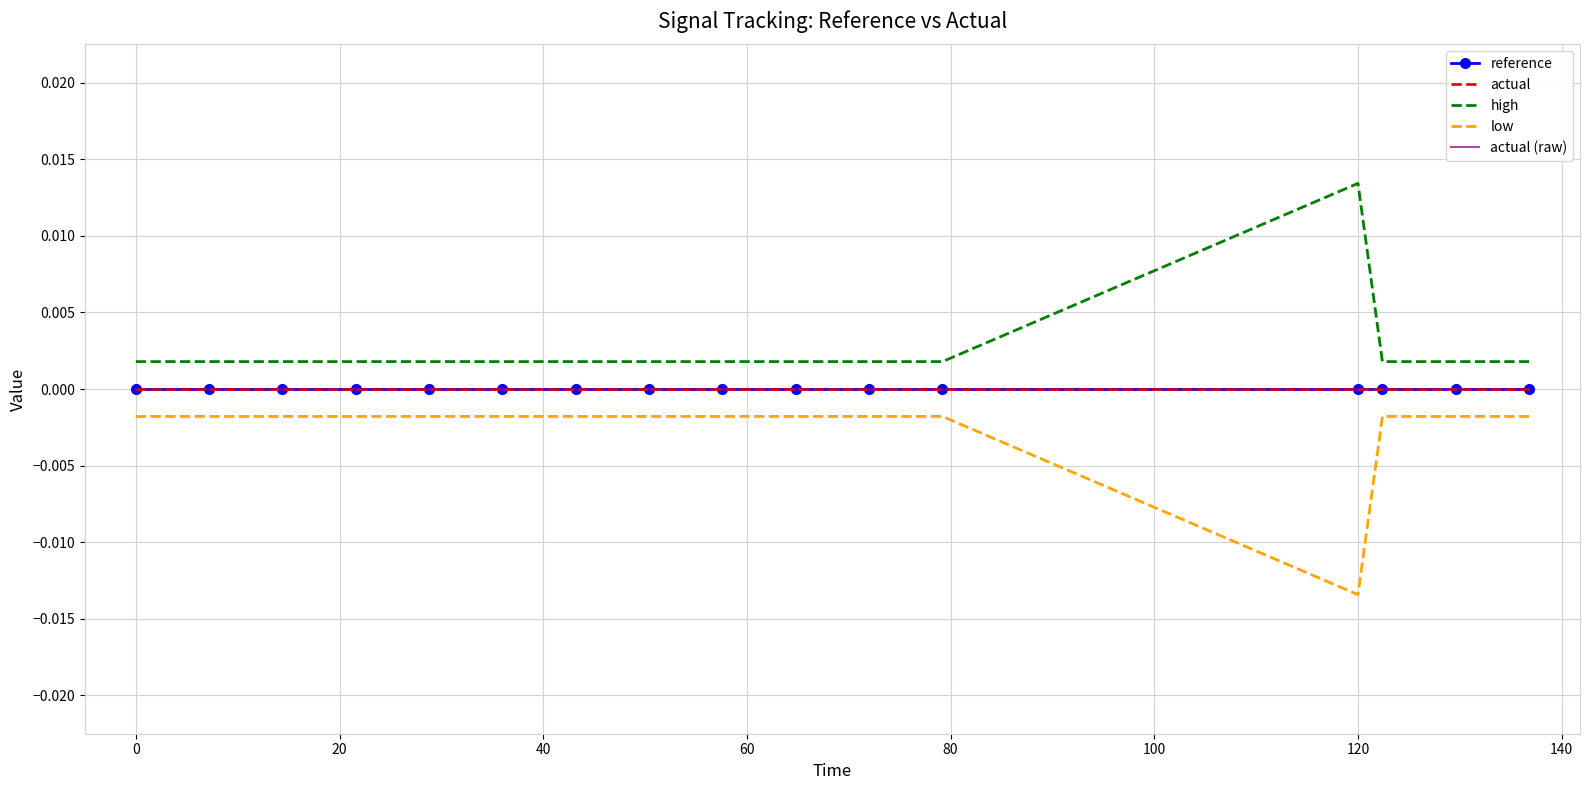

True or false: reference and actual (raw) cross at least once.

False